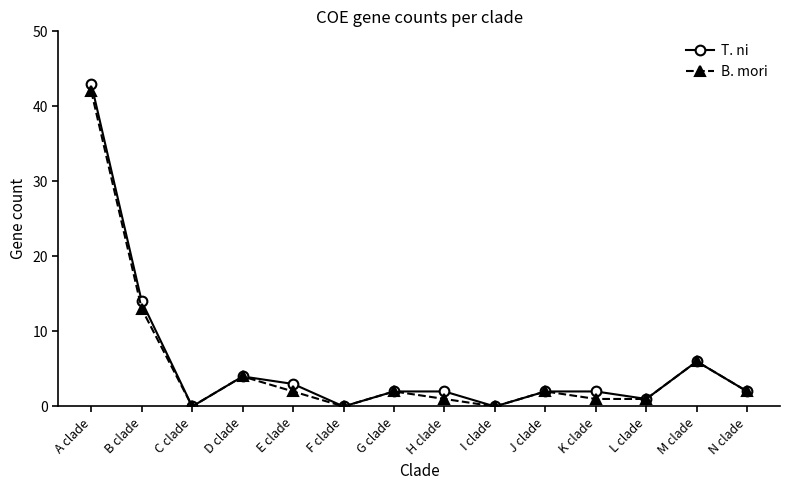

What is the maximum value for B. mori?

42